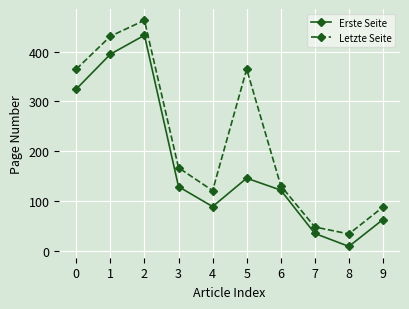

How many distinct data groups are displayed?

2